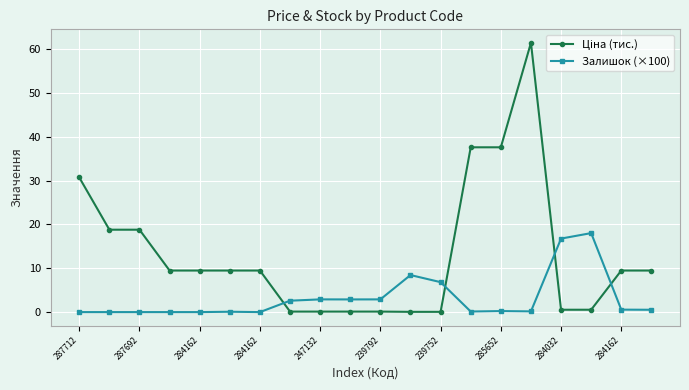

What is the value of the Залишок (×100) point at the 10th from the left?

2.9